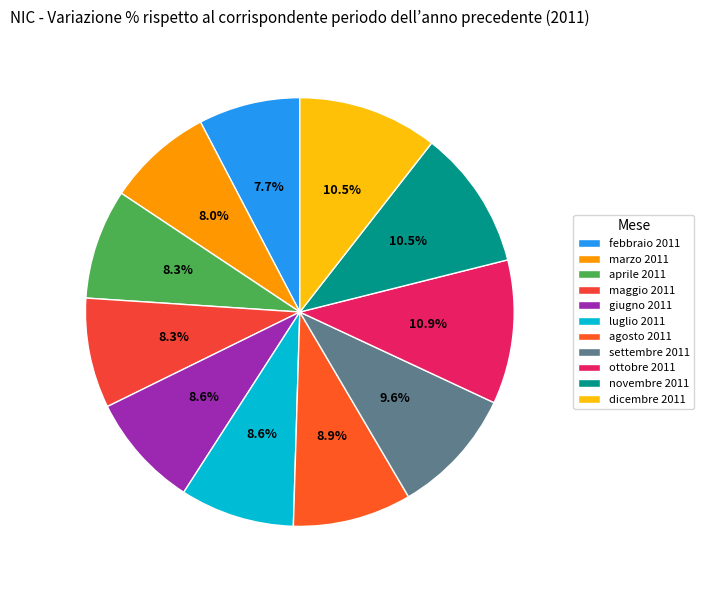

To the nearest percent, what is the difference between the largest and smallest slice percentages?

3%